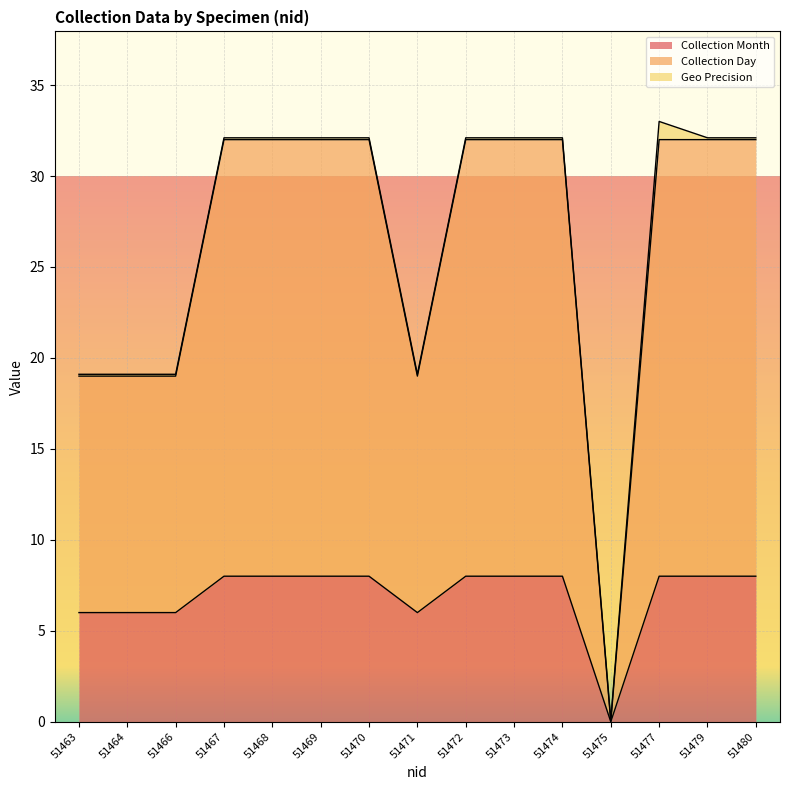

Does the chart display data point markers on the line(s)?

No